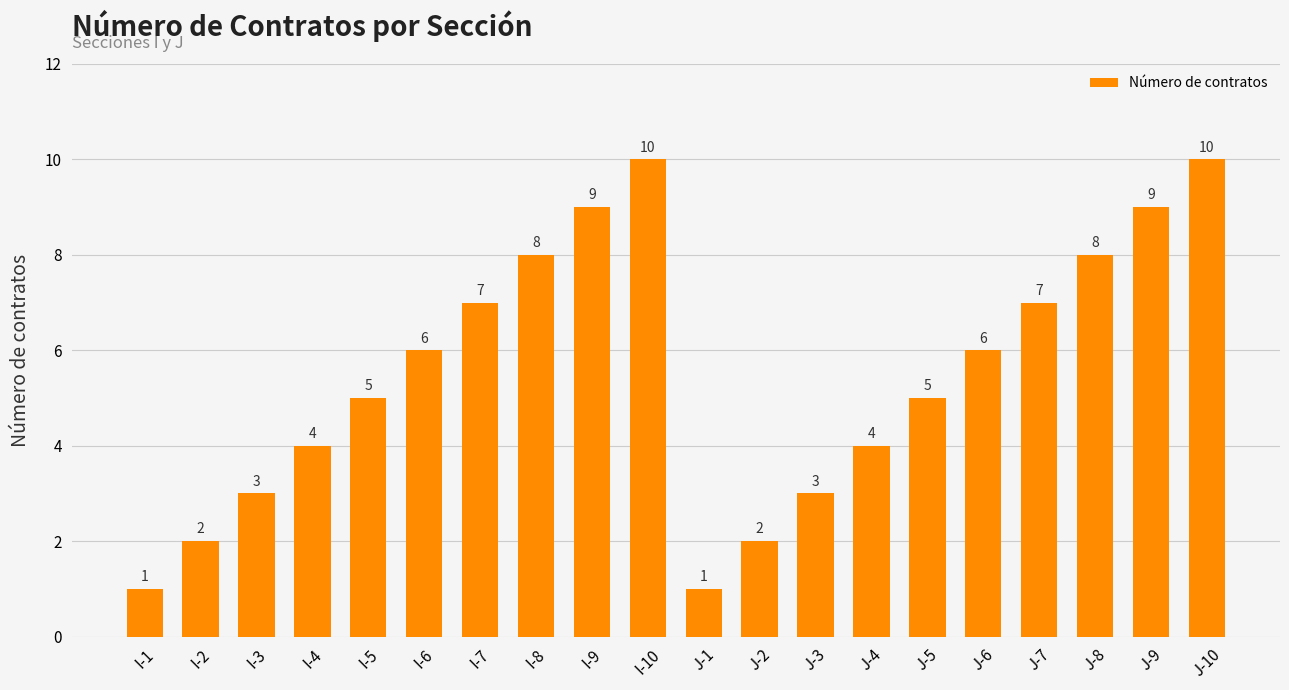

How many bars are there in total?

20